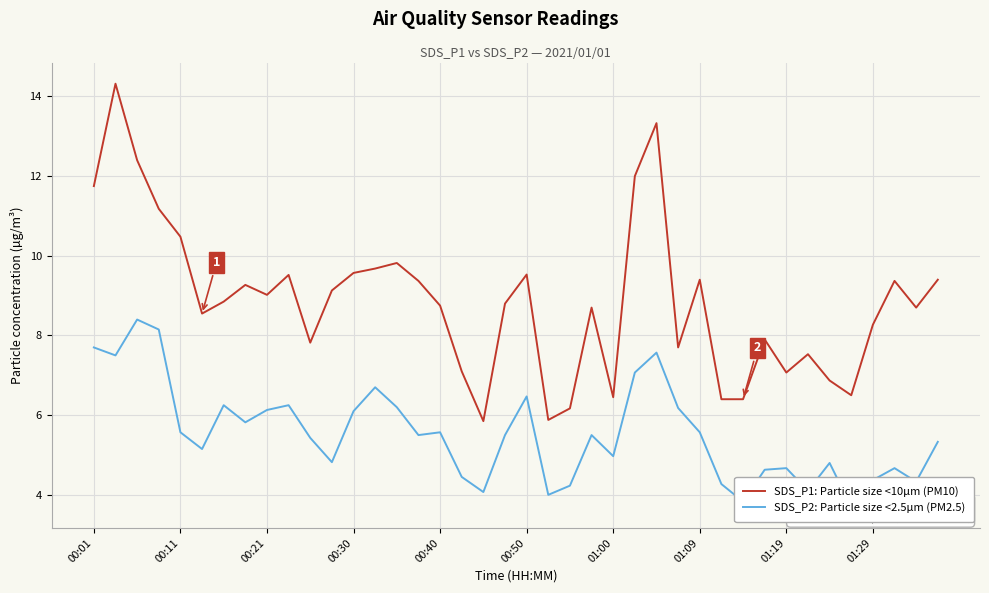

What is the total value across all series at 13?

16.4